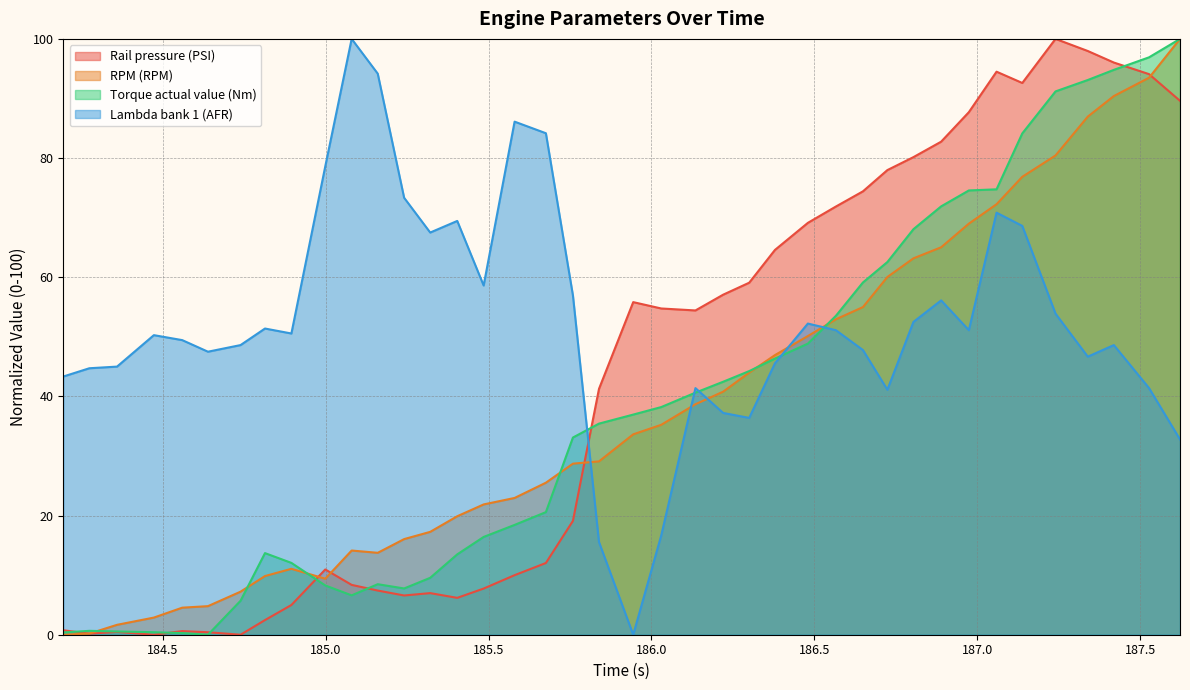

Reading left to right, extract all data points from this chart.

Rail pressure (PSI): 0.8	0.2	0.5	0.0	0.6	0.4	0.0	2.5	5.0	11.0	8.4	7.4	6.6	7.0	6.2	7.7	10.0	12.0	19.1	41.3	55.8	54.8	54.4	57.1	59.1	64.6	69.1	71.9	74.4	78.0	80.2	82.7	87.7	94.5	92.6	100.0	98.0	96.0	94.1	89.6
RPM (RPM): 0.0	0.2	1.7	2.9	4.5	4.8	7.2	9.8	11.1	9.4	14.1	13.7	16.0	17.3	19.9	21.9	23.0	25.5	28.7	29.1	33.6	35.2	38.7	40.8	44.0	46.9	50.1	52.9	55.0	60.0	63.2	65.0	69.0	72.3	76.9	80.4	87.0	90.4	93.5	100.0
Torque actual value (Nm): 0.4	0.7	0.5	0.4	0.3	0.0	5.7	13.7	12.1	8.3	6.6	8.5	7.8	9.6	13.5	16.4	18.4	20.6	33.1	35.4	36.9	38.2	40.6	42.5	44.2	46.3	48.9	53.5	59.1	62.5	68.1	71.9	74.6	74.8	84.1	91.2	93.1	94.8	96.9	100.0
Lambda bank 1 (AFR): 43.3	44.7	45.0	50.3	49.4	47.5	48.6	51.4	50.6	78.6	100.0	94.2	73.3	67.5	69.4	58.6	86.1	84.2	56.9	15.6	0.0	16.7	41.4	37.2	36.4	45.6	52.2	51.1	47.8	41.1	52.5	56.1	51.1	70.8	68.6	53.9	46.7	48.6	41.4	32.8